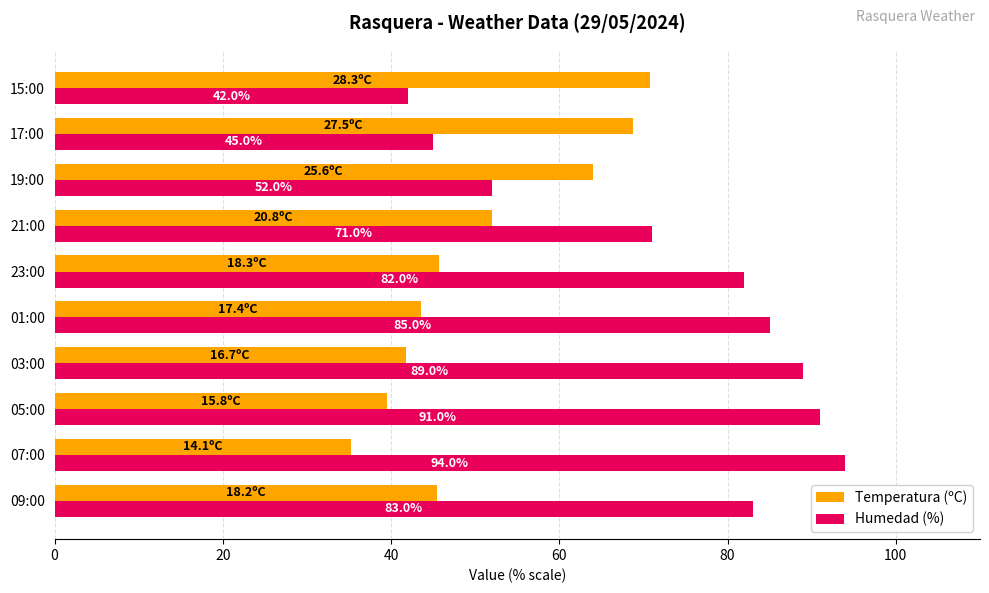

The Humedad (%) series shows 52.0 at 19:00. True or false?

True